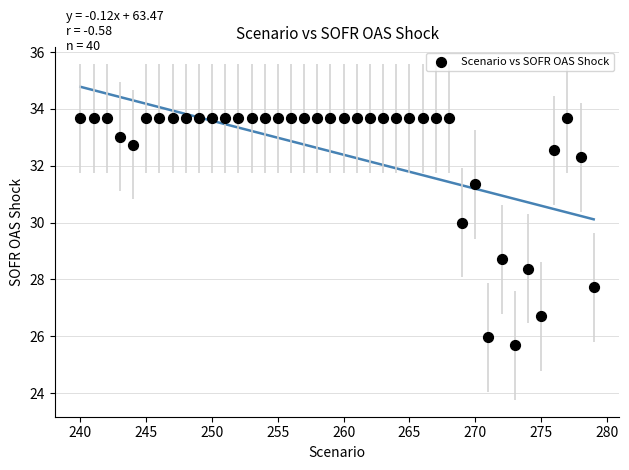

What is the range of X values (max minus min)?

39.0